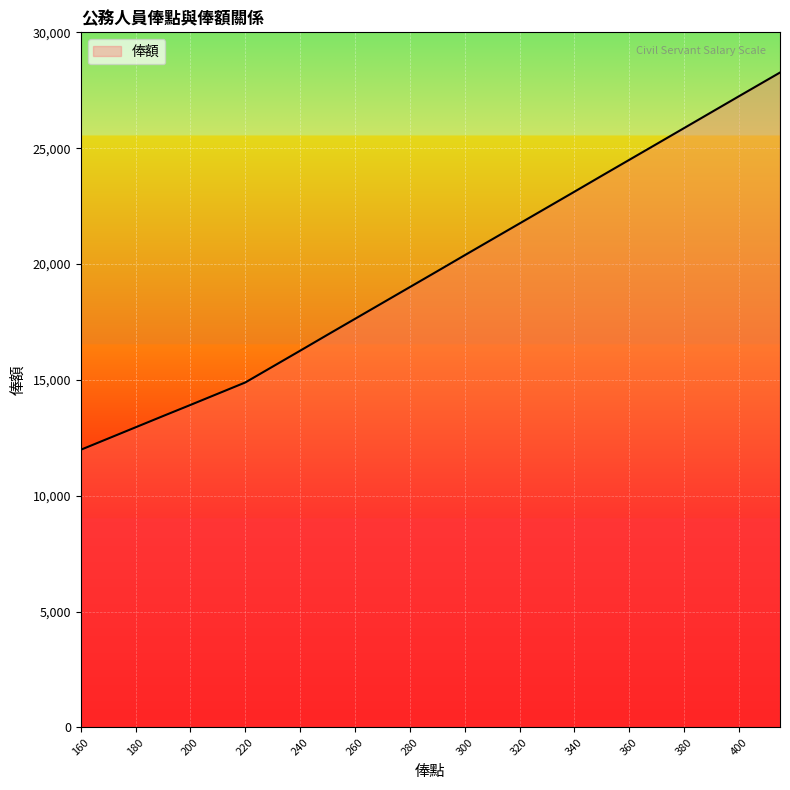

What is the label of the 33rd point from the right?

230